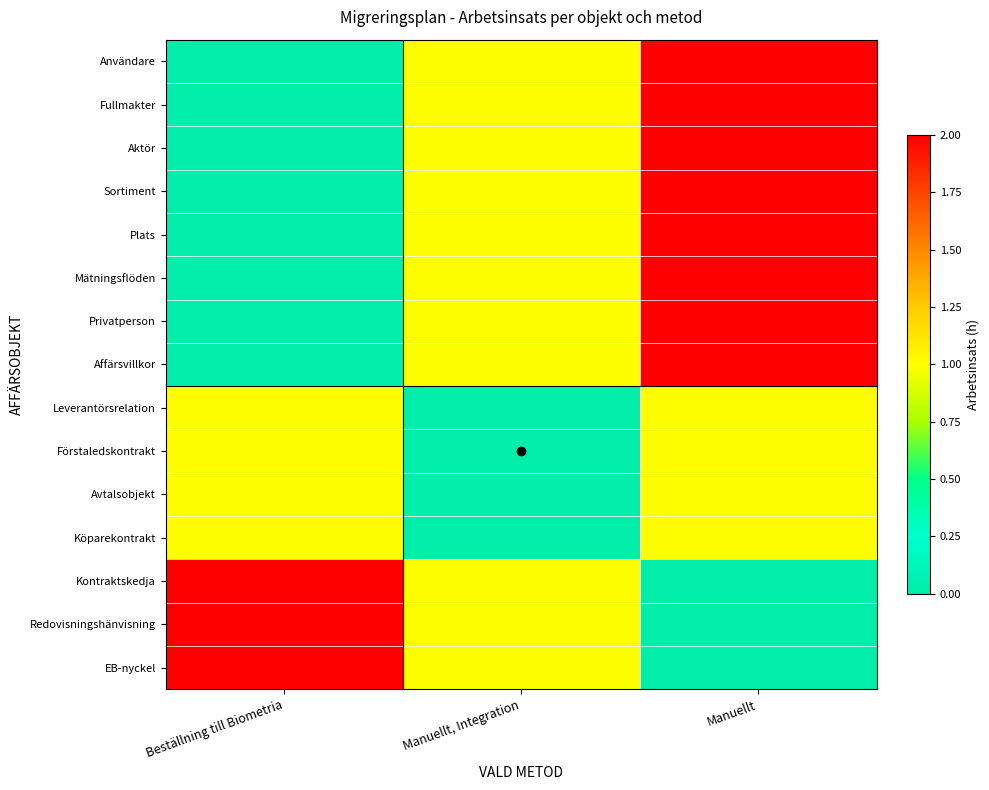

Reading right to left, list all the values displayed in this chart.

Användare: Manuellt=2	Manuellt, Integration=1	Beställning till Biometria=0
Fullmakter: Manuellt=2	Manuellt, Integration=1	Beställning till Biometria=0
Aktör: Manuellt=2	Manuellt, Integration=1	Beställning till Biometria=0
Sortiment: Manuellt=2	Manuellt, Integration=1	Beställning till Biometria=0
Plats: Manuellt=2	Manuellt, Integration=1	Beställning till Biometria=0
Mätningsflöden: Manuellt=2	Manuellt, Integration=1	Beställning till Biometria=0
Privatperson: Manuellt=2	Manuellt, Integration=1	Beställning till Biometria=0
Affärsvillkor: Manuellt=2	Manuellt, Integration=1	Beställning till Biometria=0
Leverantörsrelation: Manuellt=1	Manuellt, Integration=0	Beställning till Biometria=1
Förstaledskontrakt: Manuellt=1	Manuellt, Integration=0	Beställning till Biometria=1
Avtalsobjekt: Manuellt=1	Manuellt, Integration=0	Beställning till Biometria=1
Köparekontrakt: Manuellt=1	Manuellt, Integration=0	Beställning till Biometria=1
Kontraktskedja: Manuellt=0	Manuellt, Integration=1	Beställning till Biometria=2
Redovisningshänvisning: Manuellt=0	Manuellt, Integration=1	Beställning till Biometria=2
EB-nyckel: Manuellt=0	Manuellt, Integration=1	Beställning till Biometria=2